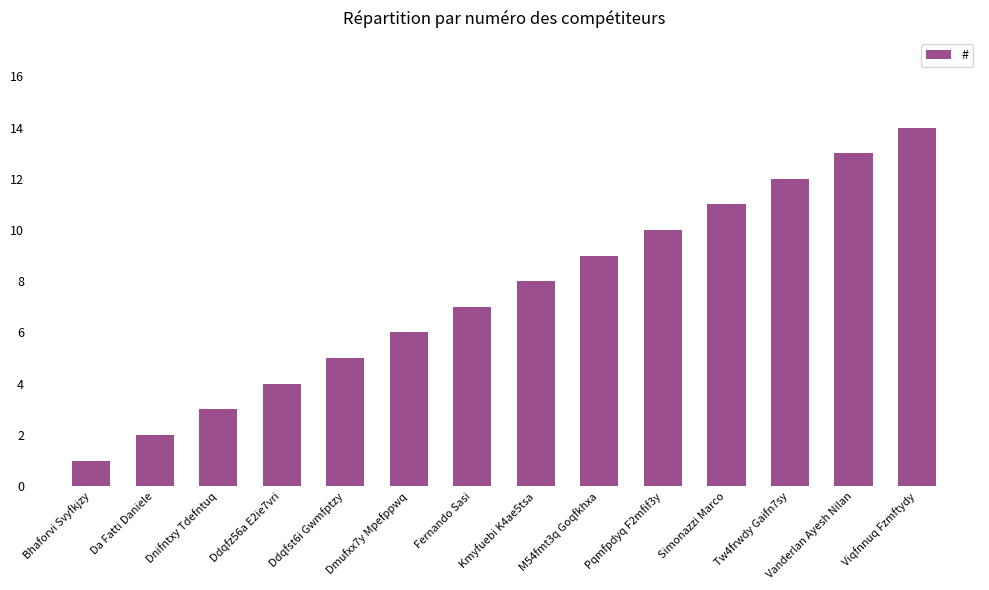

Is it true that the value at Da Fatti Daniele is 3?

False